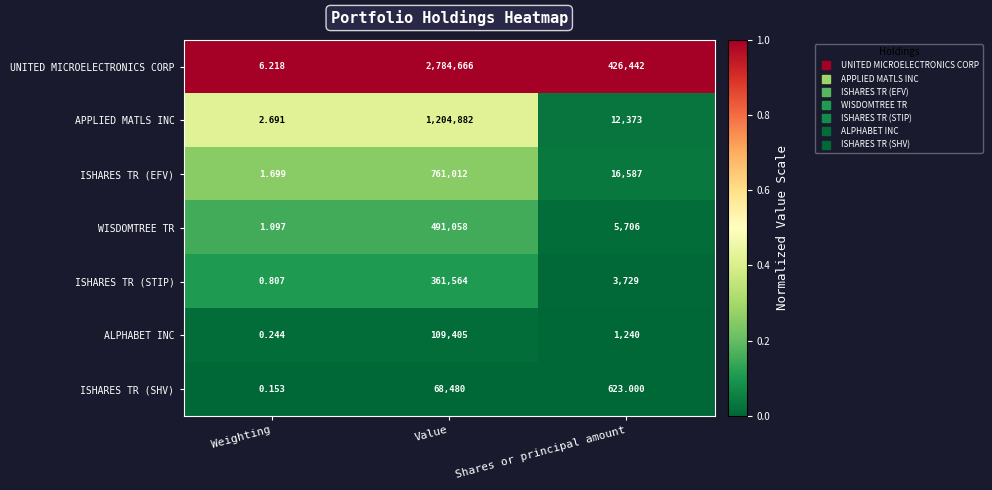

Which label corresponds to the smallest value in the chart?

Weighting